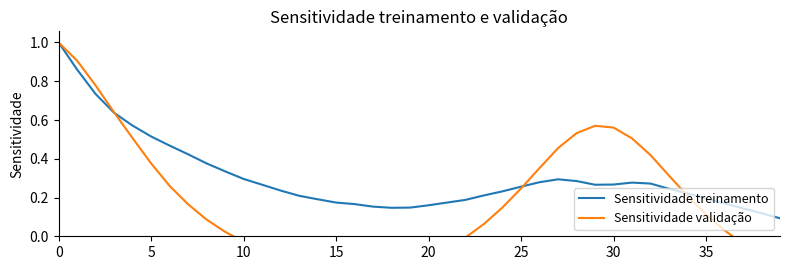

How many lines are shown in the chart?

2